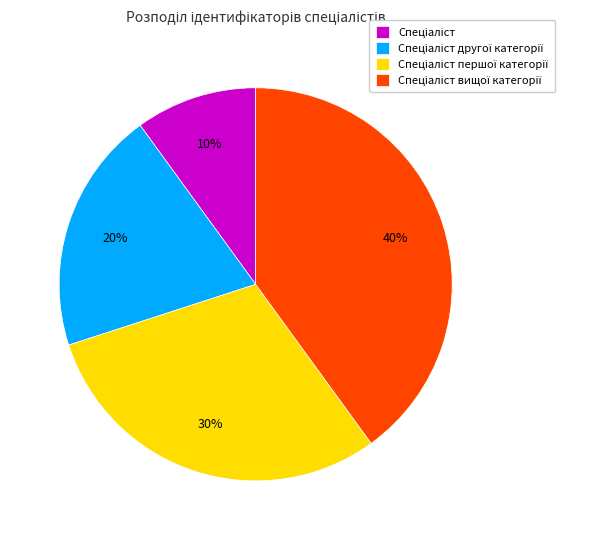

Is there any slice that represents more than half of the pie?

No